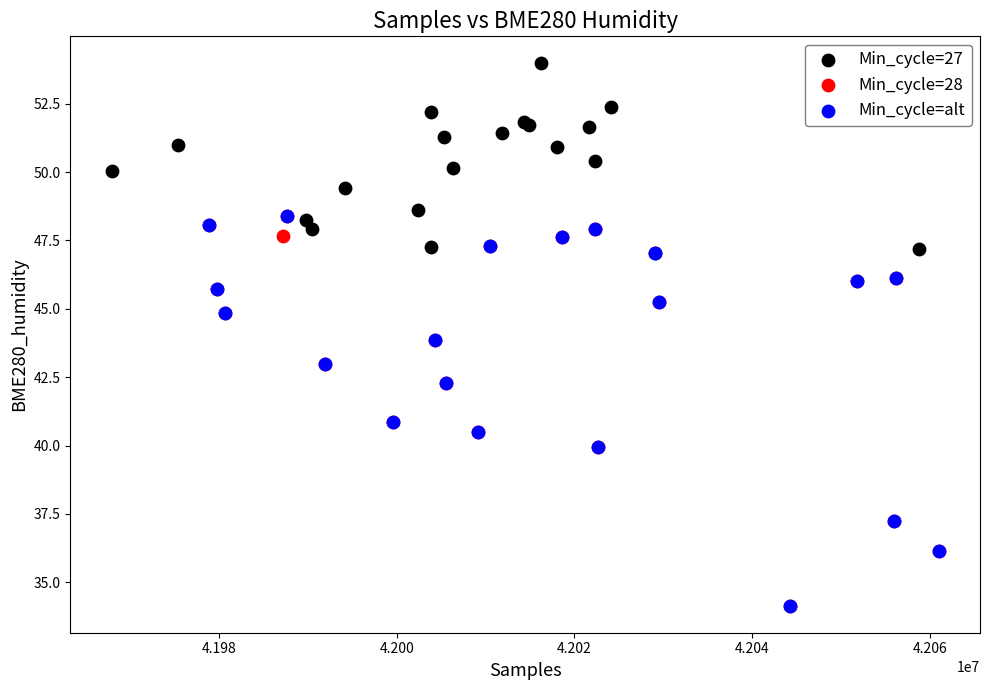

Which series contains the highest Y value?

Min_cycle=27